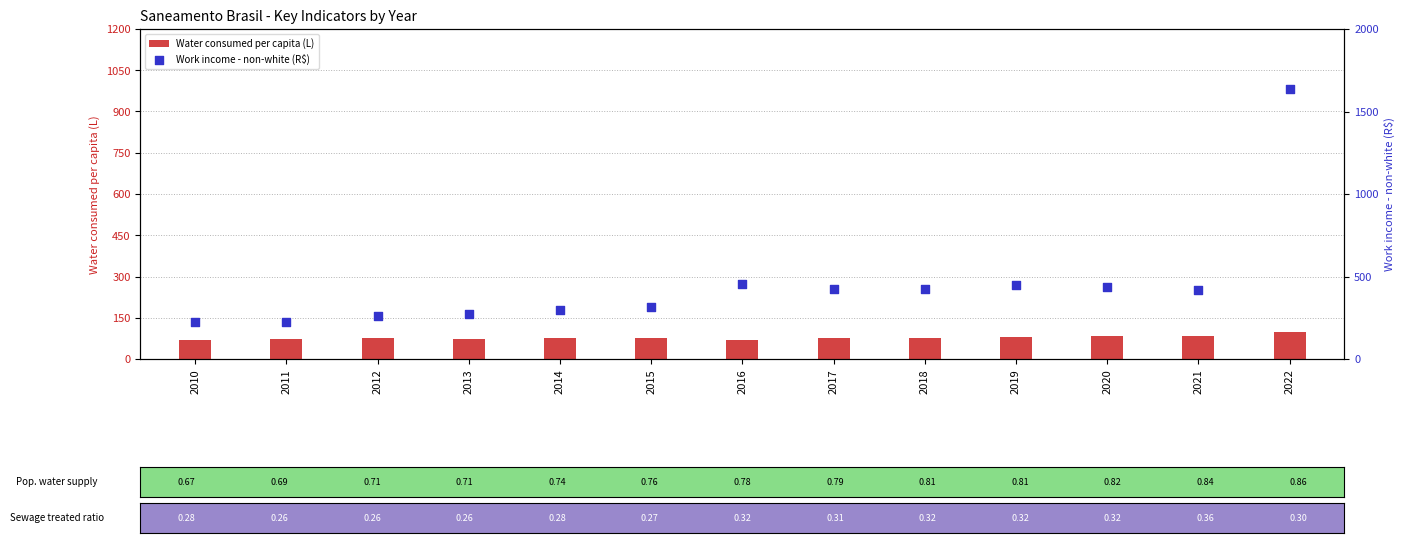

What are all the series names shown in the legend?

Water consumed per capita (L), Work income - non-white (R$)